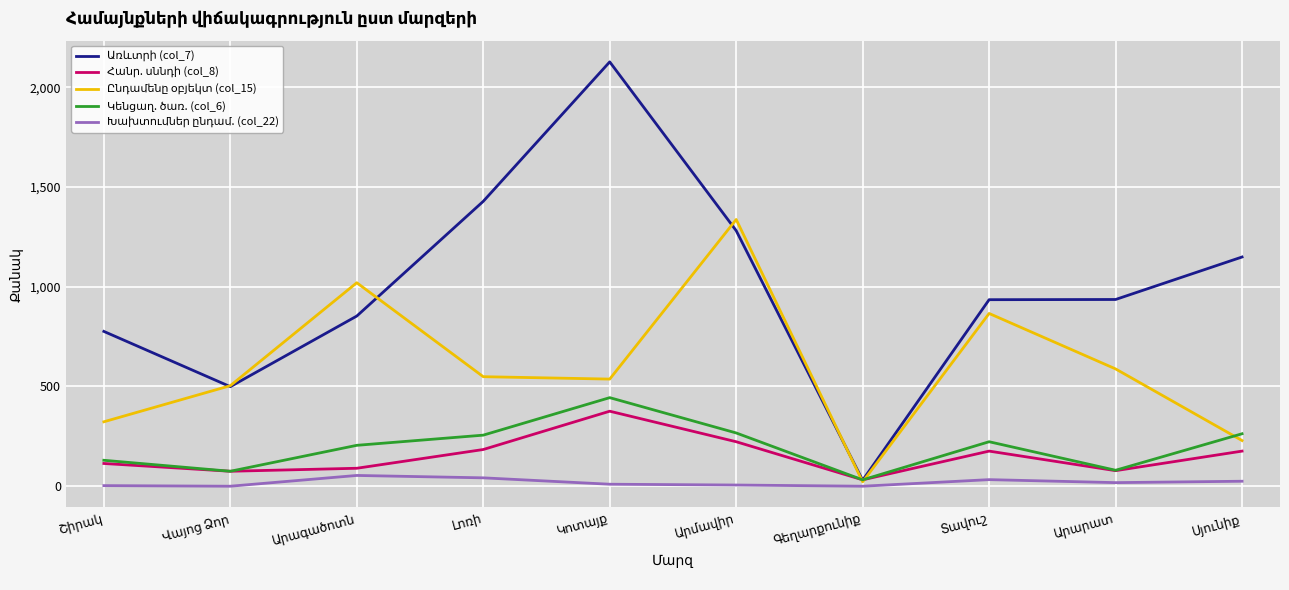

At how many categories does at least one series exceed 1717?

1